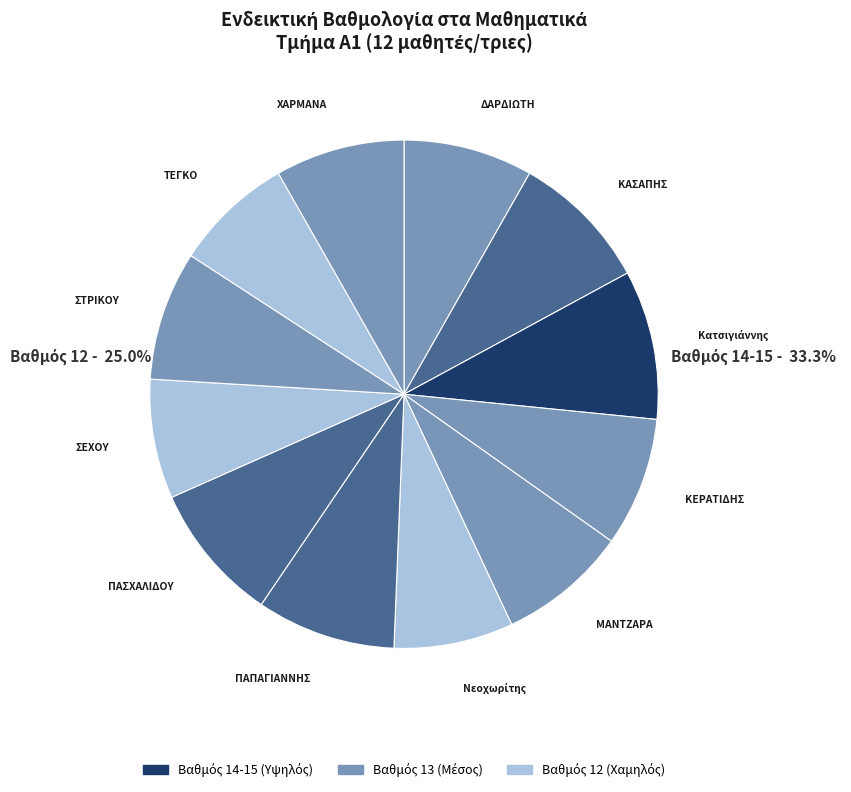

What percentage is NOT represented by ΤΕΓΚΟ ΟΛΥΜΠΙΑ?

92.4%